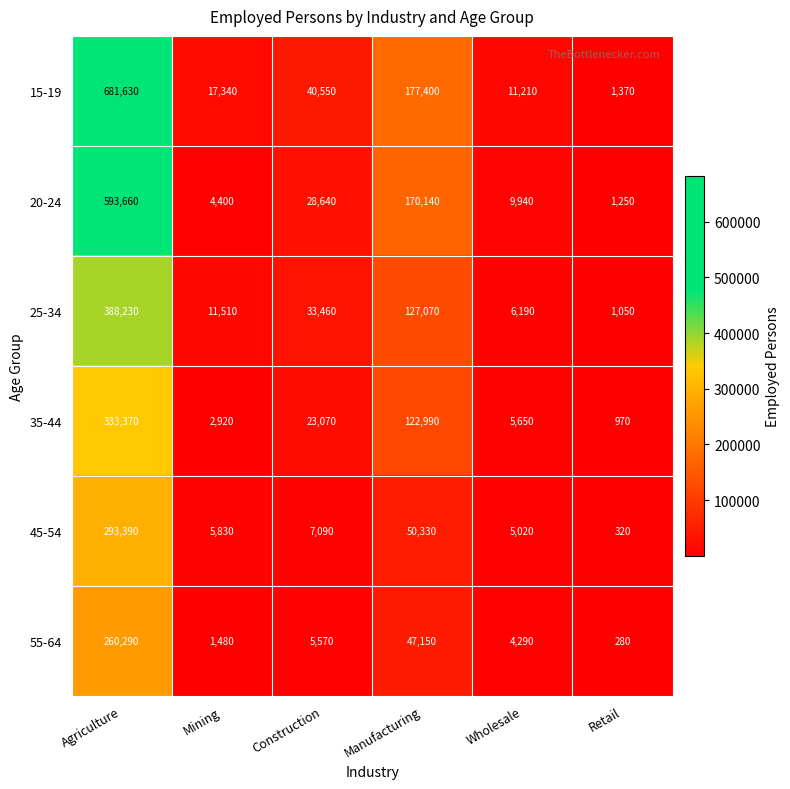

The 25-34 series shows 1050 at Retail. True or false?

True